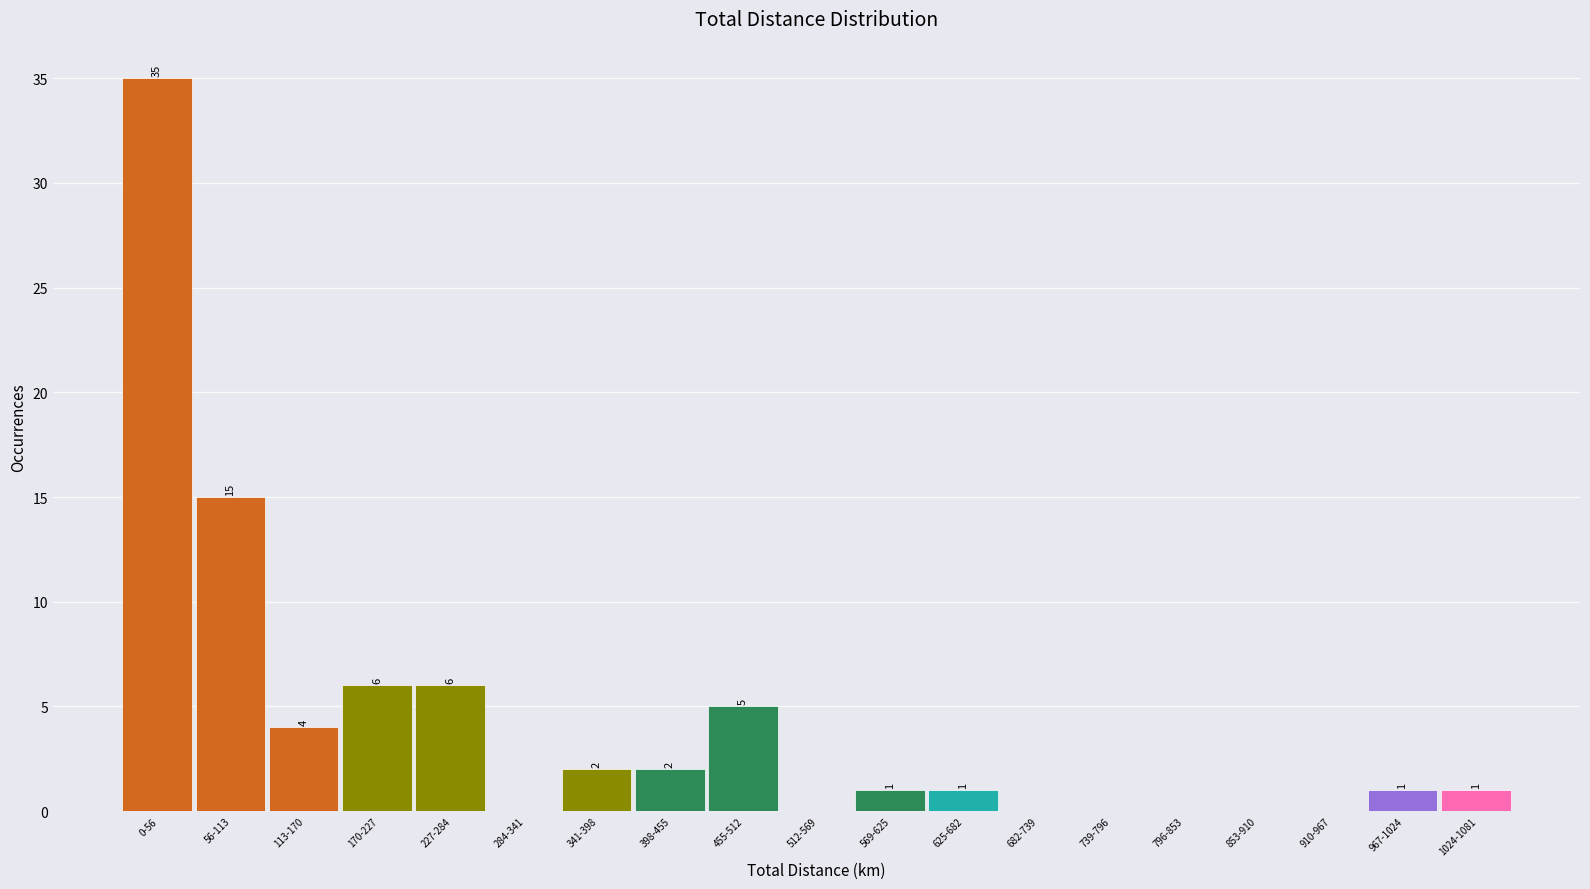

Reading left to right, extract all data points from this chart.

0-56=35	56-113=15	113-170=4	170-227=6	227-284=6	284-341=0	341-398=2	398-455=2	455-512=5	512-569=0	569-625=1	625-682=1	682-739=0	739-796=0	796-853=0	853-910=0	910-967=0	967-1024=1	1024-1081=1